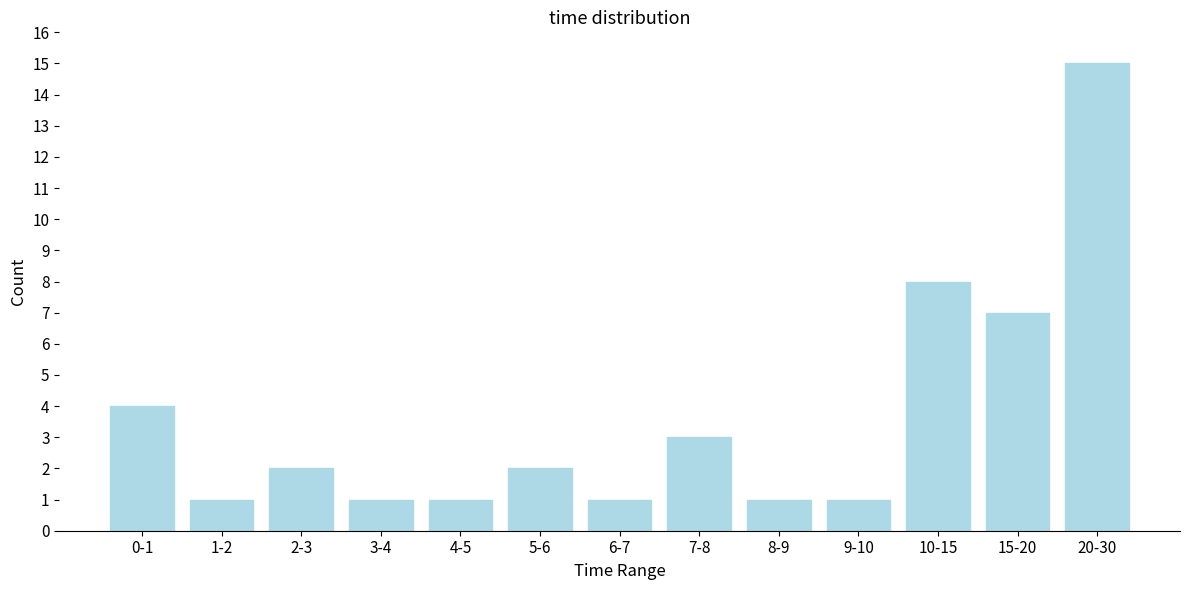

Reading left to right, what are all the values shown in this chart?

0-1=4	1-2=1	2-3=2	3-4=1	4-5=1	5-6=2	6-7=1	7-8=3	8-9=1	9-10=1	10-15=8	15-20=7	20-30=15